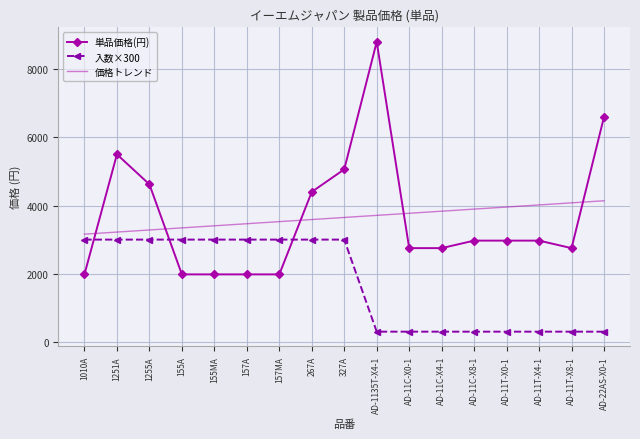

Rank the series at AD-11T-X0-1 from lowest to highest value.

入数×300, 単品価格(円), 価格トレンド